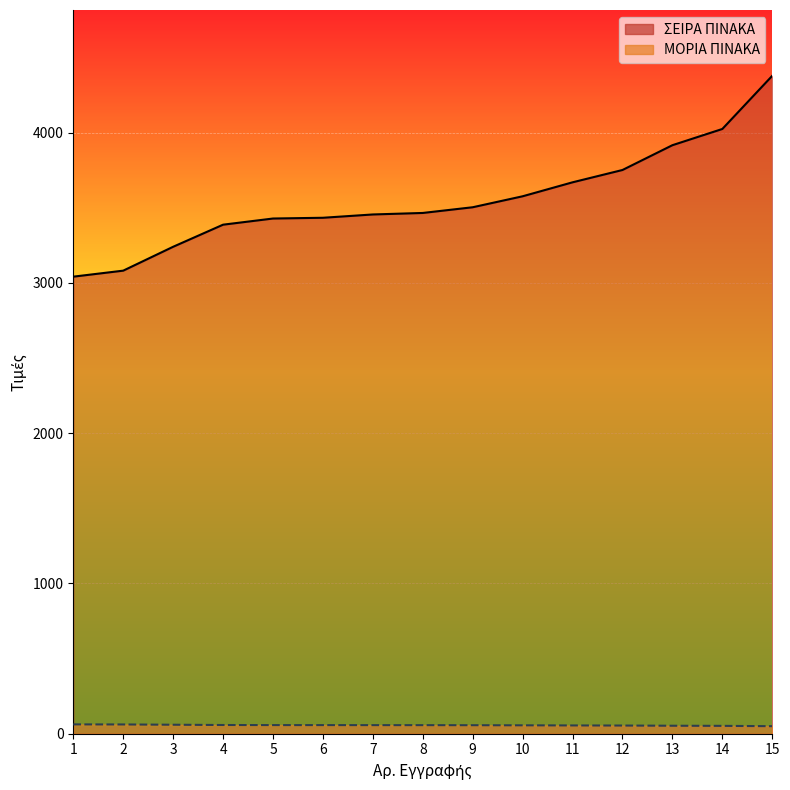

Rank the series by their average value, from lowest to highest.

ΜΟΡΙΑ ΠΙΝΑΚΑ, ΣΕΙΡΑ ΠΙΝΑΚΑ